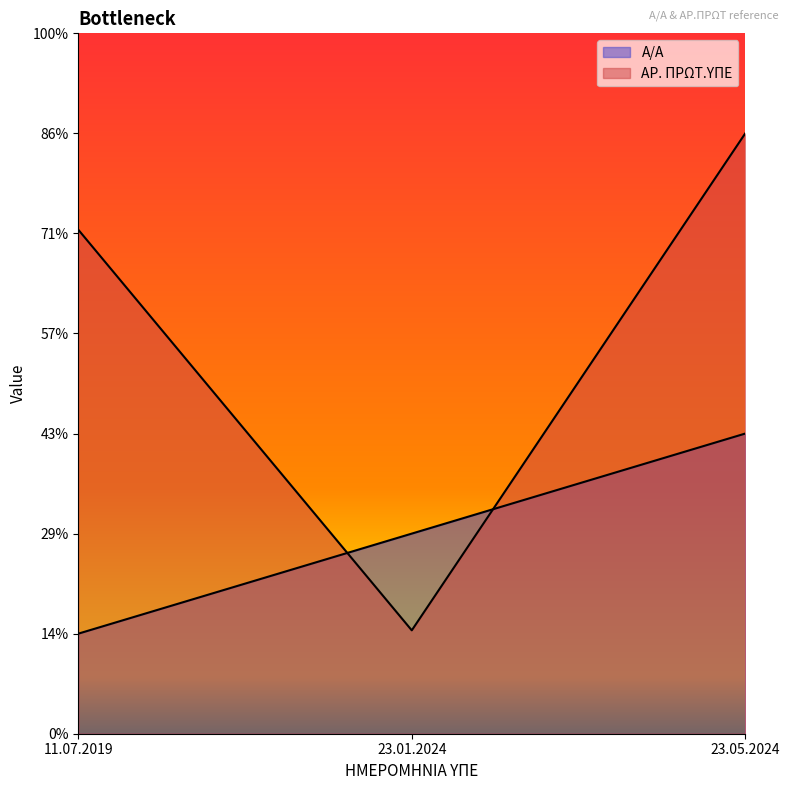

Does the chart display data point markers on the line(s)?

No